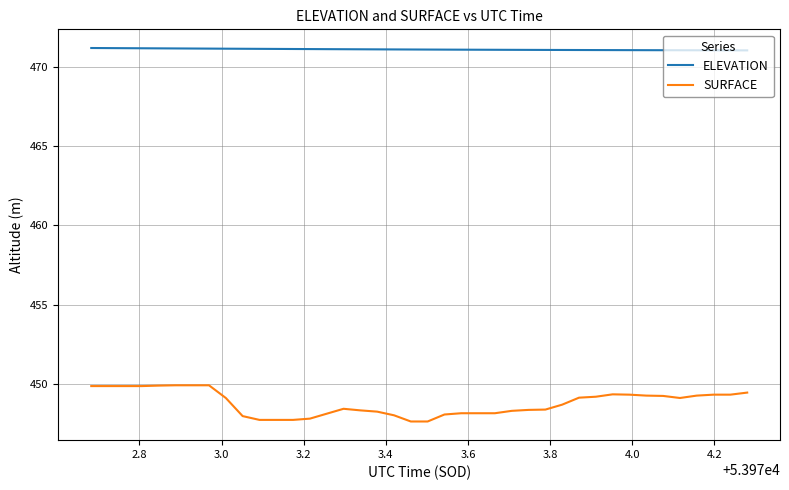

What is the minimum value for SURFACE?

447.6